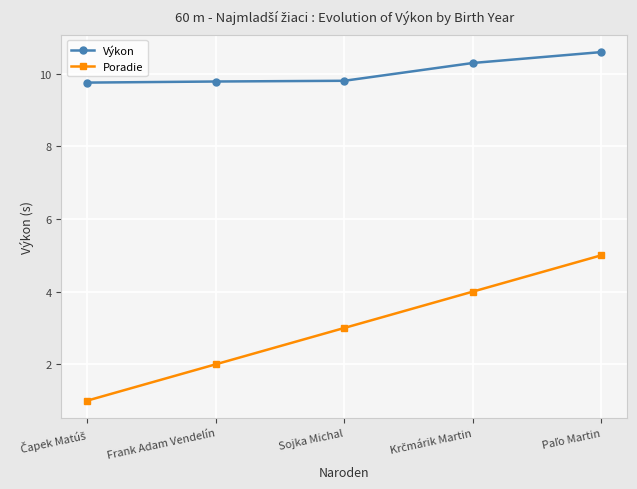

Read the Poradie value at Frank Adam Vendelín.

2.0